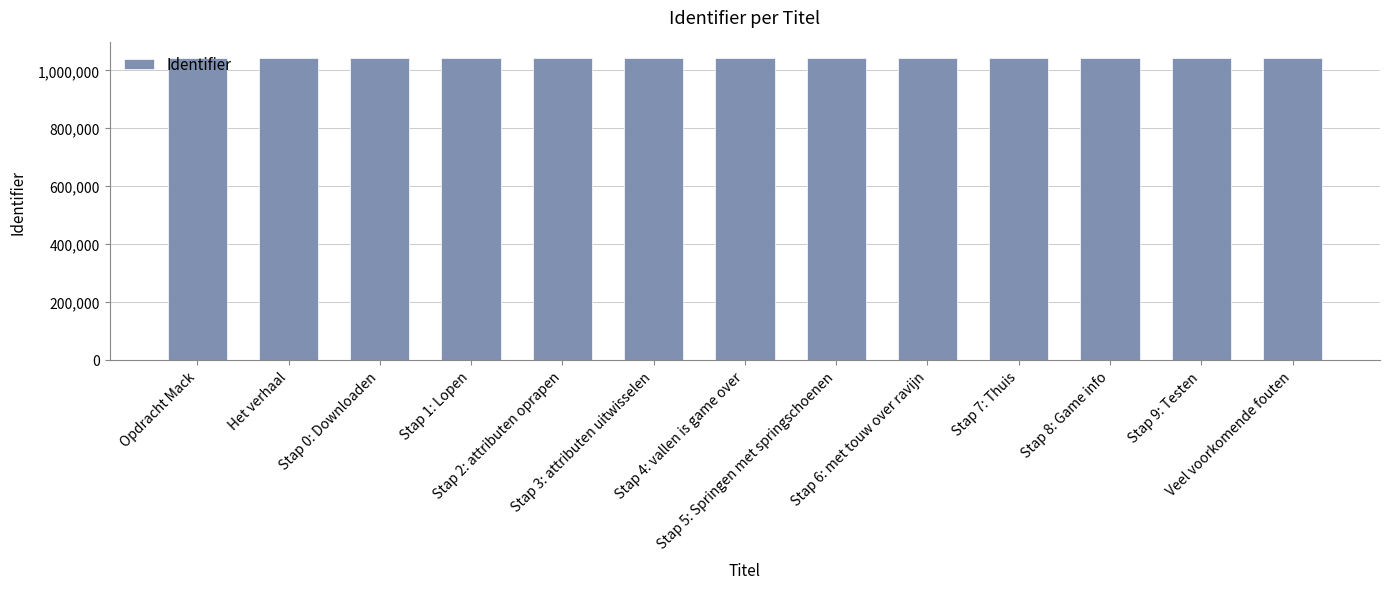

What is the difference between the maximum and minimum values?

24